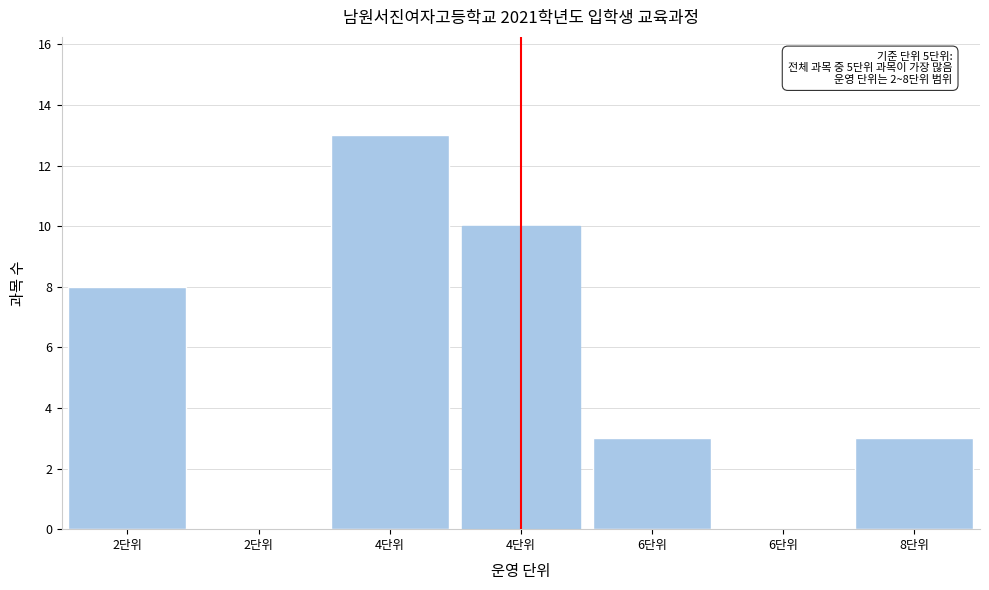

Are the bars horizontal?

No